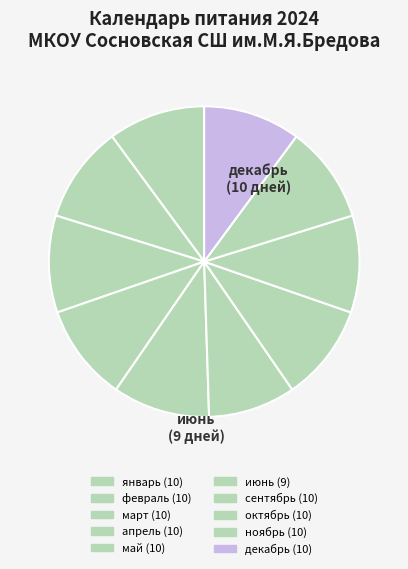

To the nearest percent, what portion does декабрь represent?

10%